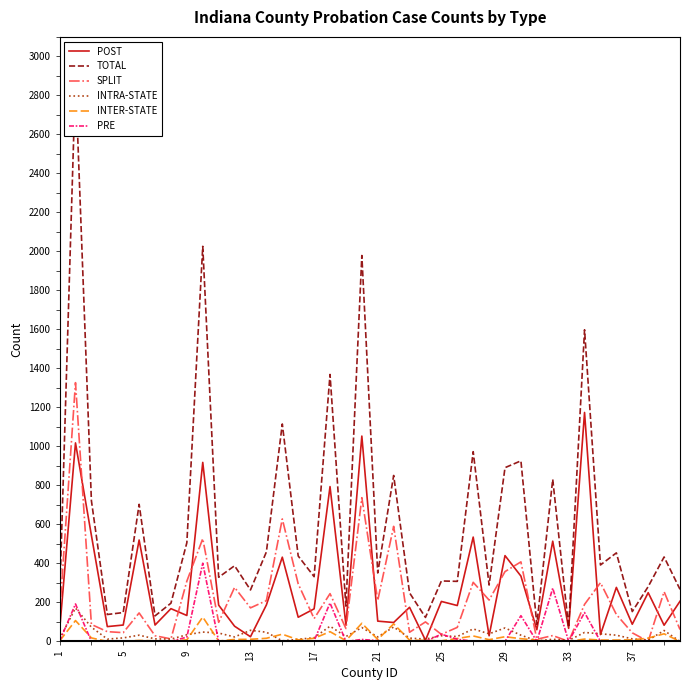

What is the value of the TOTAL point at the 2nd from the left?

2890